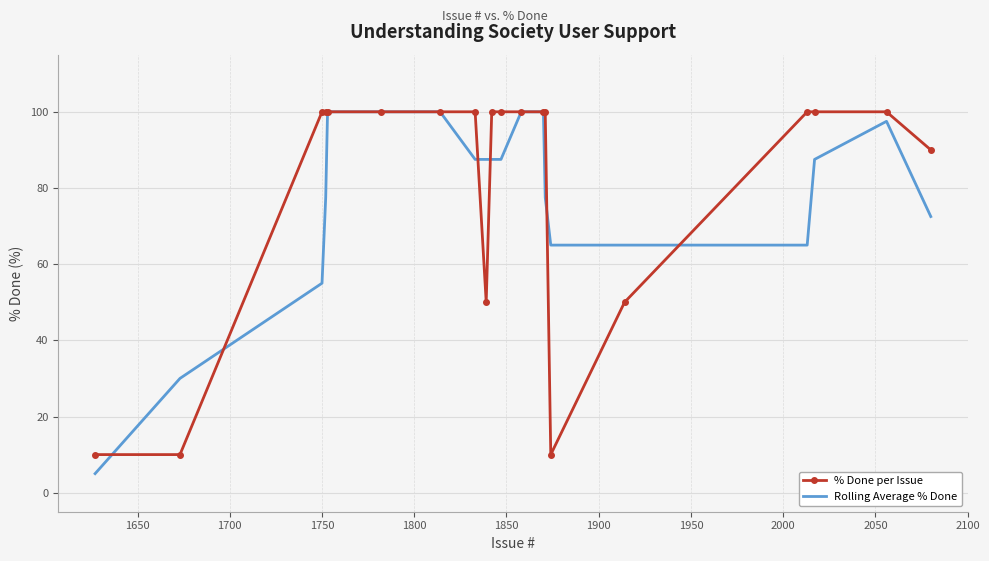

Which series has the widest spread of values?

Rolling Average % Done